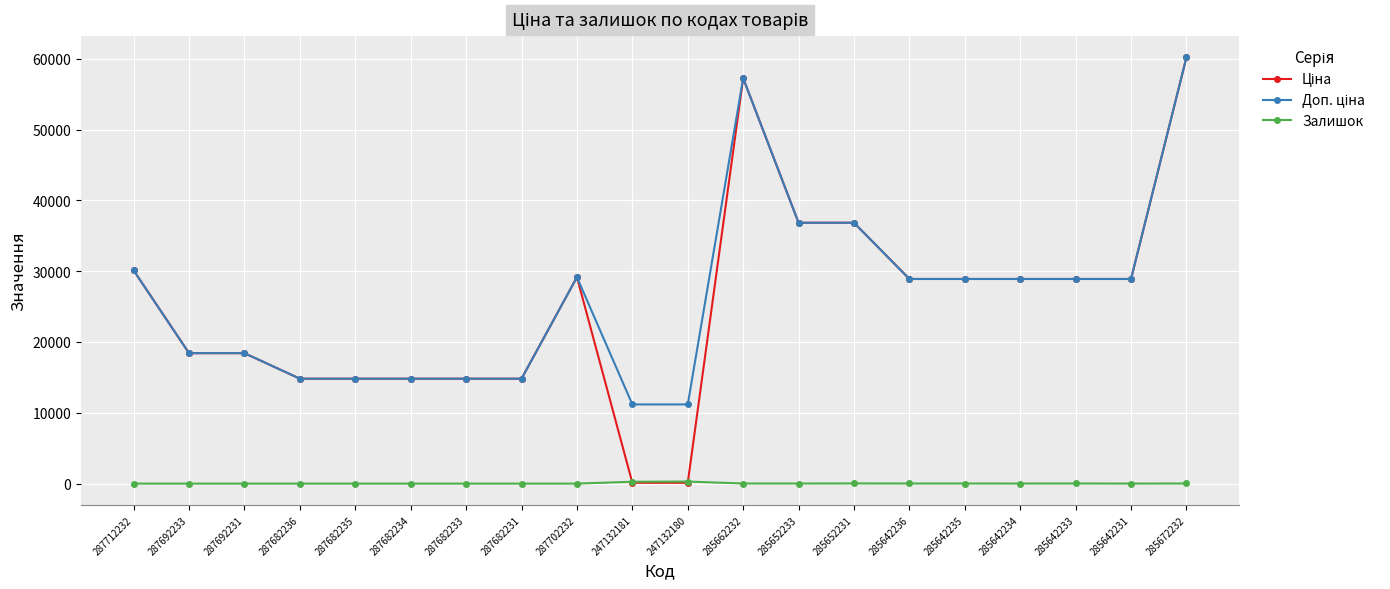

How many categories are shown in the chart?

20